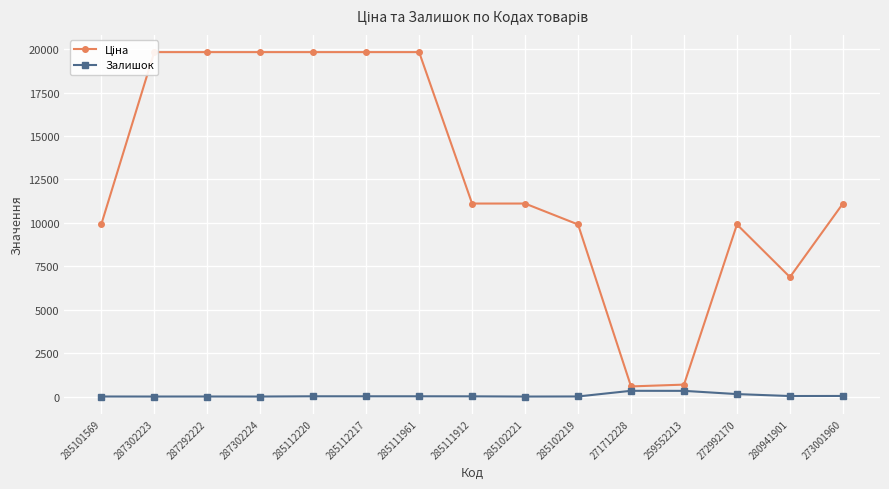

What is the minimum value shown in the chart?

2.0